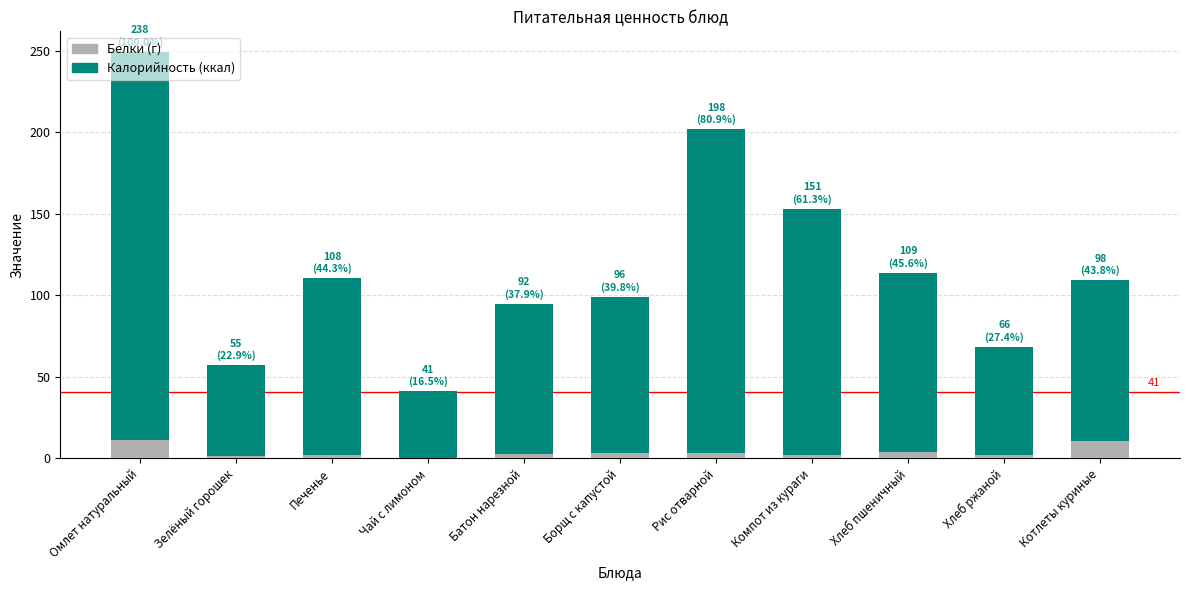

At which category is the sum across all series the highest?

Омлет натуральный